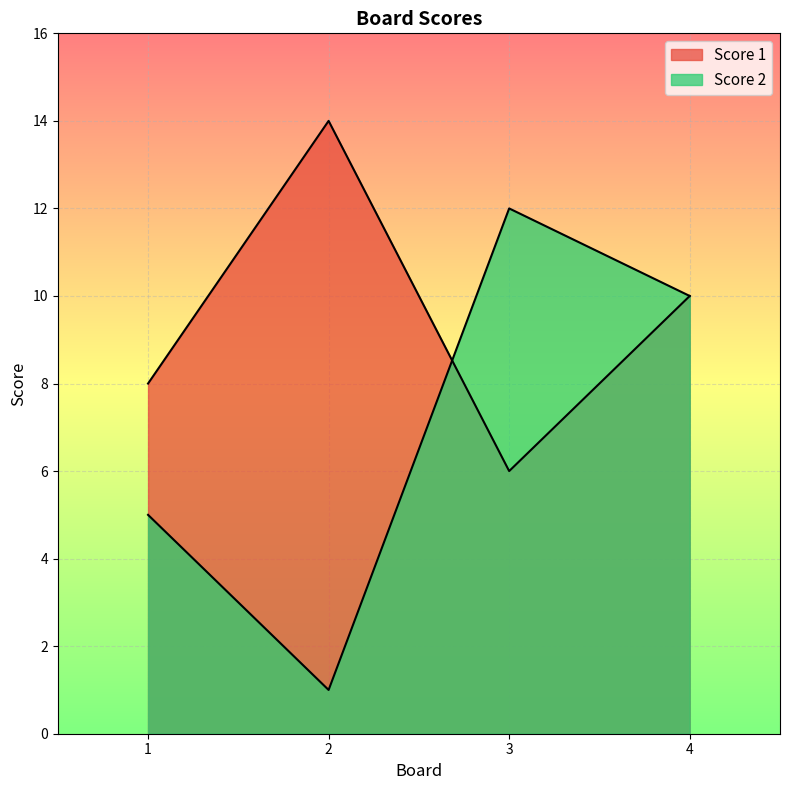

What is the difference between the Score 1 values at 2 and 4?

4